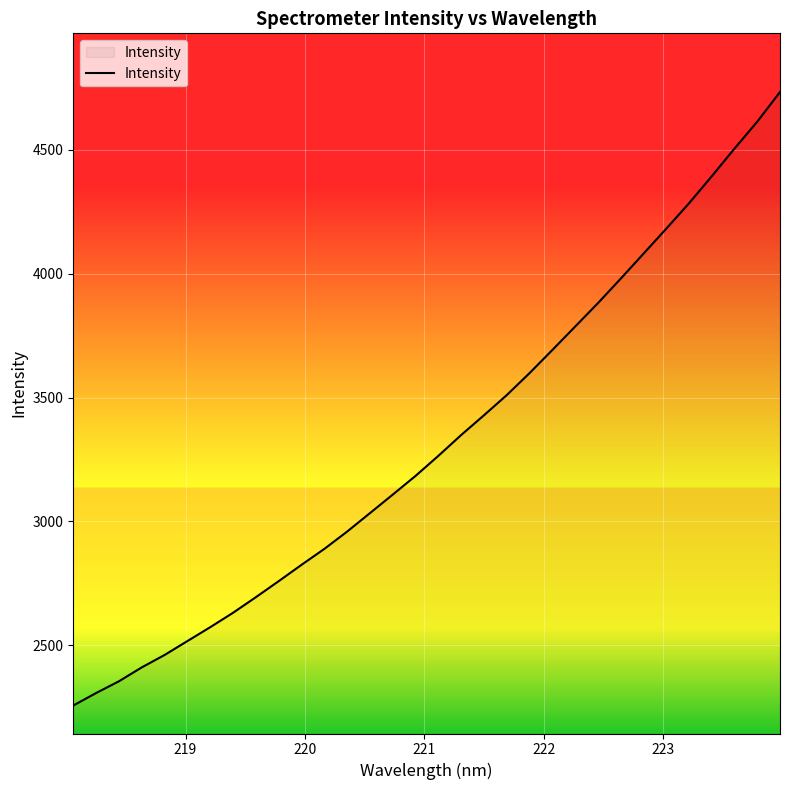

What is the maximum value shown in the chart?

4732.6